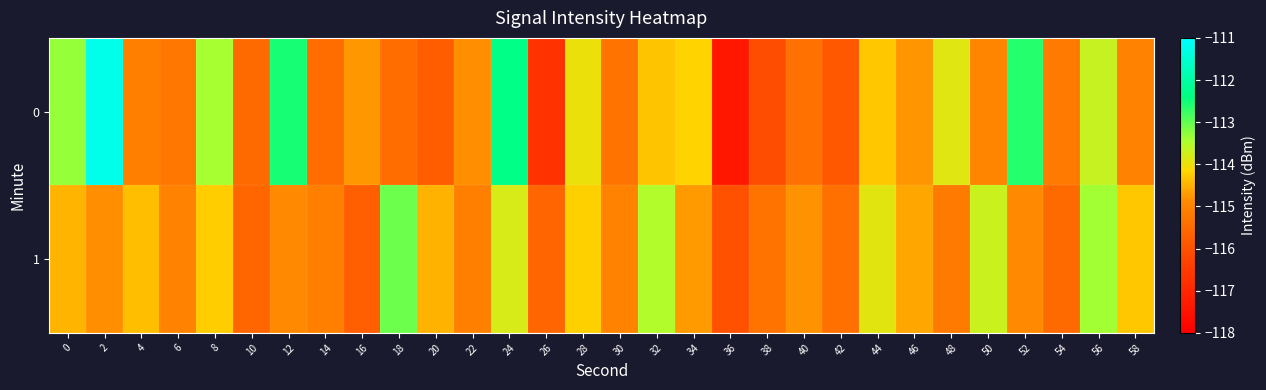

List the series in order of their peak value, highest first.

0, 1